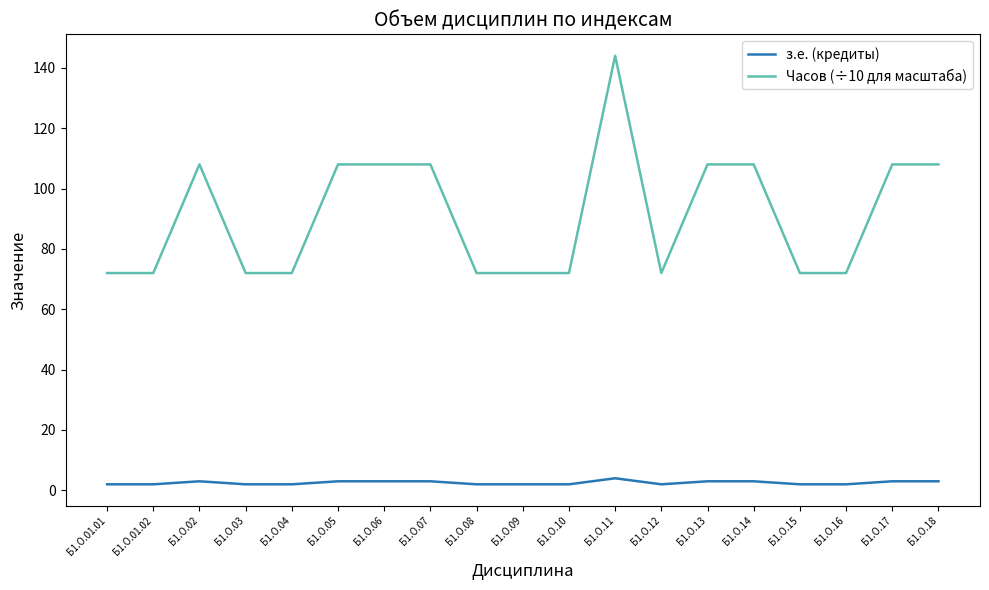

Rank the series by their average value, from highest to lowest.

Часов (÷10 для масштаба), з.е. (кредиты)